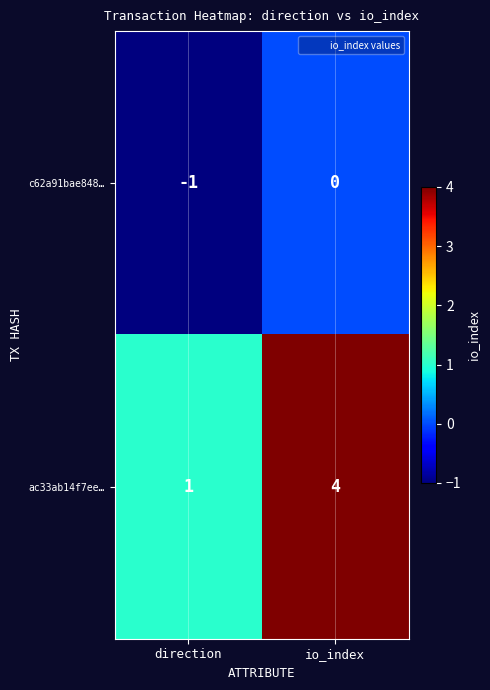

What is the total value across all series at io_index?

4